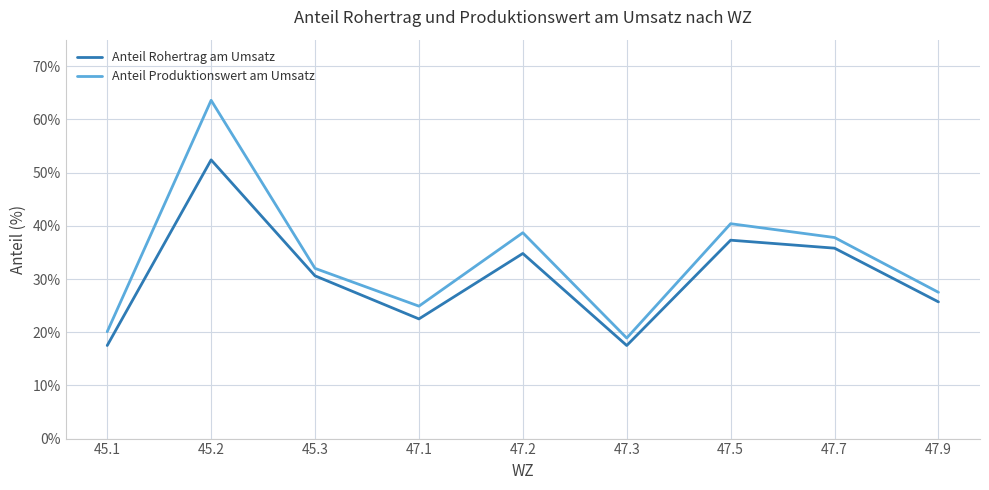

Which category has the highest value in the Anteil Rohertrag am Umsatz series?

45.2